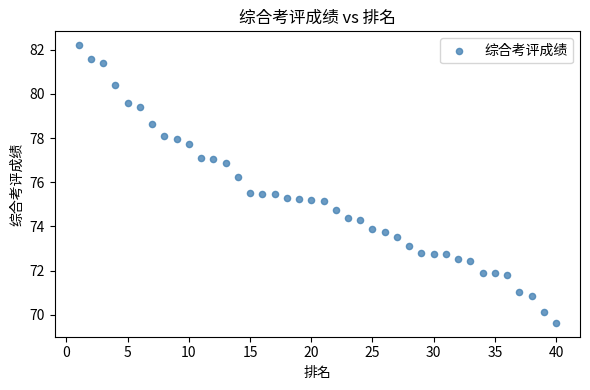

What is the range of Y values (max minus min)?

12.6